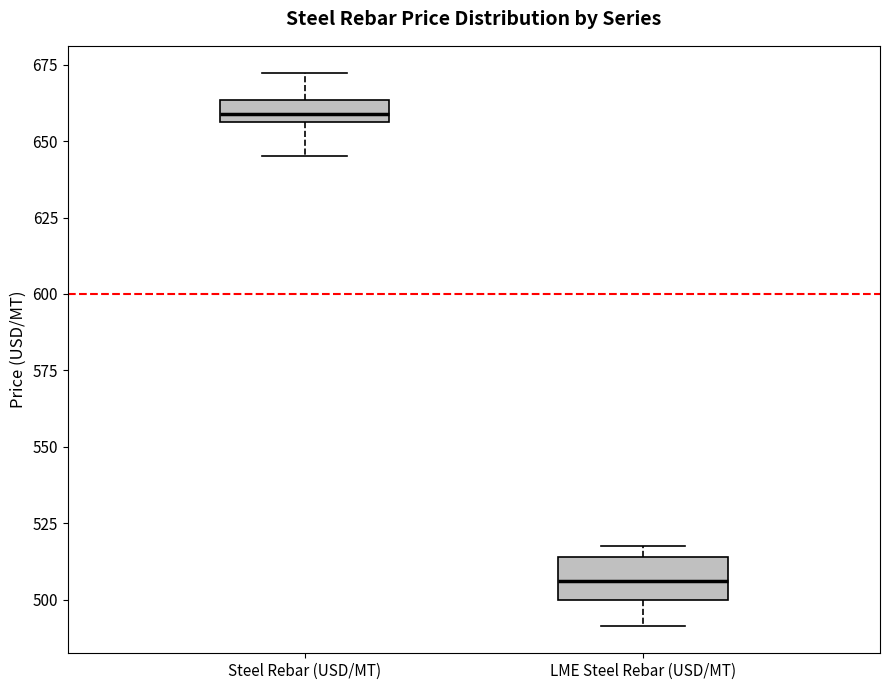

Which box's median line is the highest?

Steel Rebar (USD/MT)